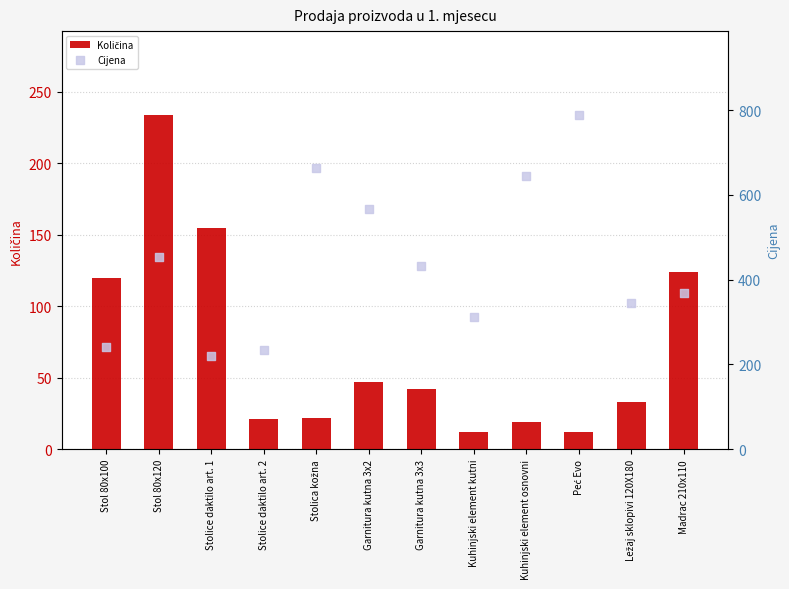

Which series contains the highest Y value?

Cijena